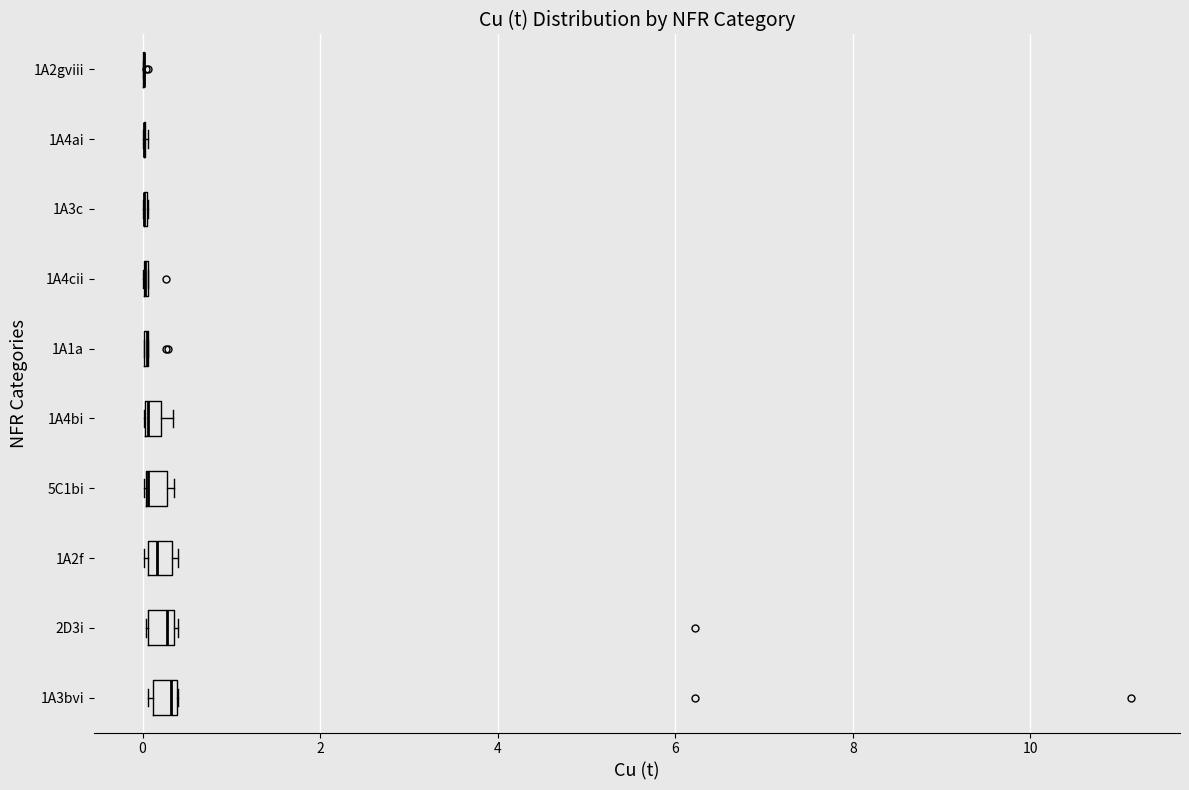

Where is the left edge of the box for 5C1bi on the x-axis? The values are not printed on the chart, so give them approximately, as read against the axis.

0.0